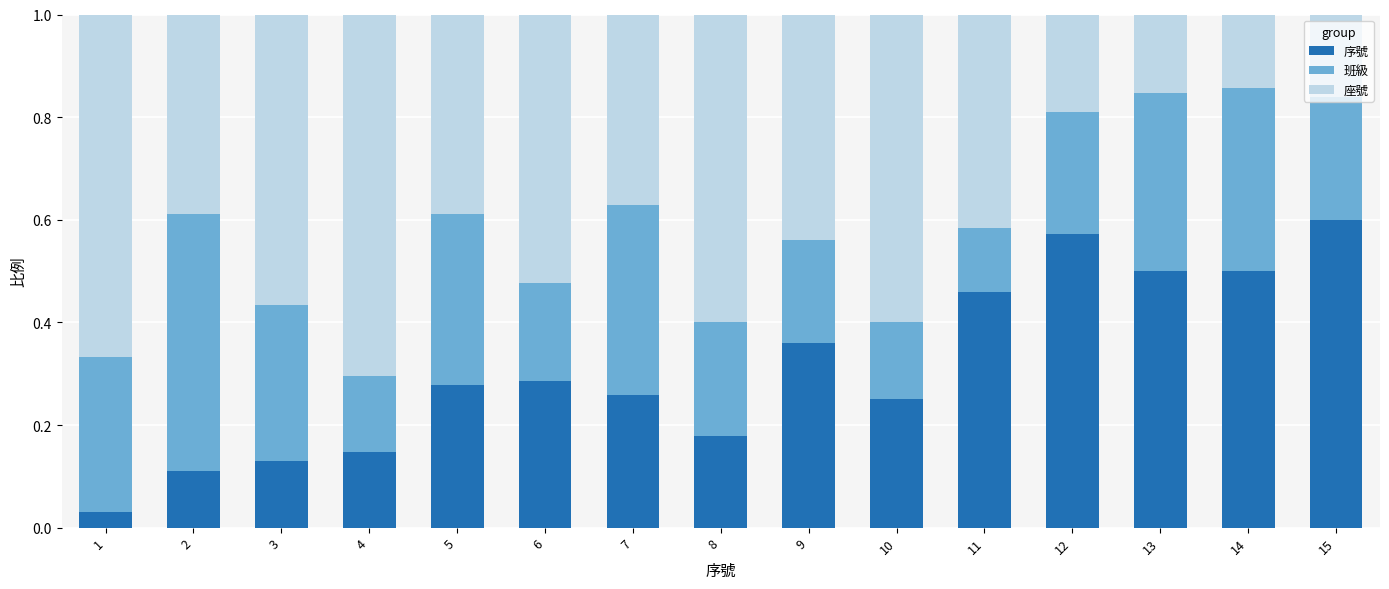

What is the total value across all series at 1?

1.0